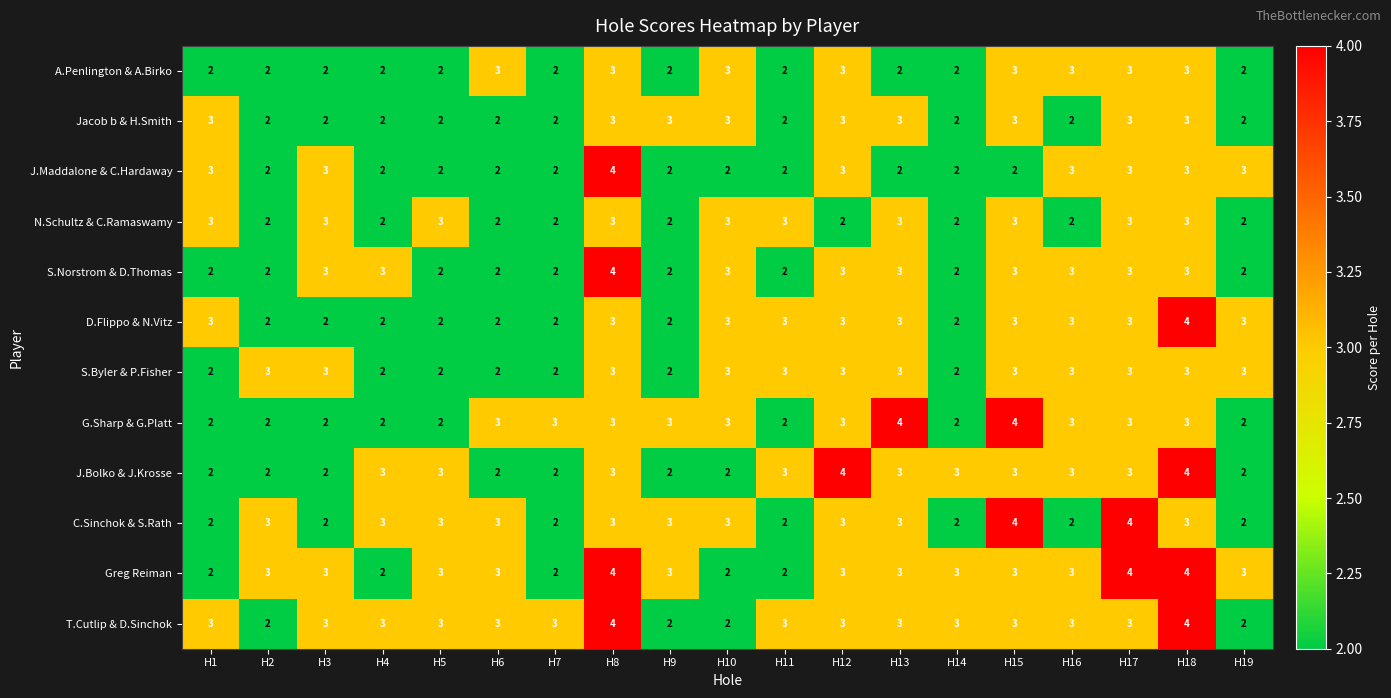

What is the sum of the N.Schultz & C.Ramaswamy values at H2 and H16?

4